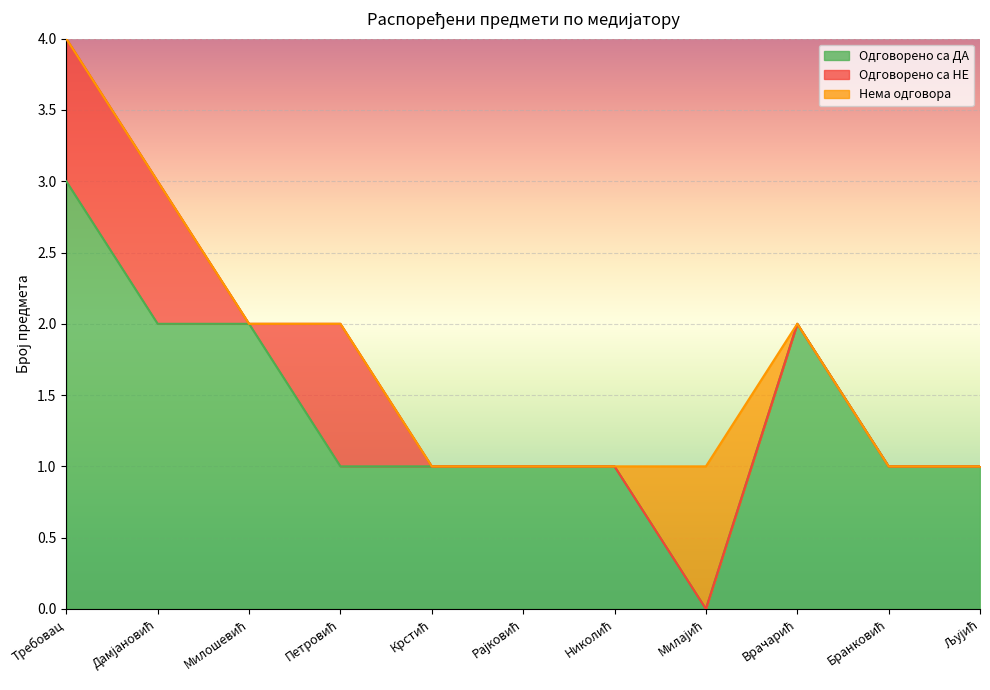

Reading left to right, list all the values displayed in this chart.

Одговорено са ДА: 3	2	2	1	1	1	1	0	2	1	1
Одговорено са НЕ: 1	1	0	1	0	0	0	0	0	0	0
Нема одговора: 0	0	0	0	0	0	0	1	0	0	0